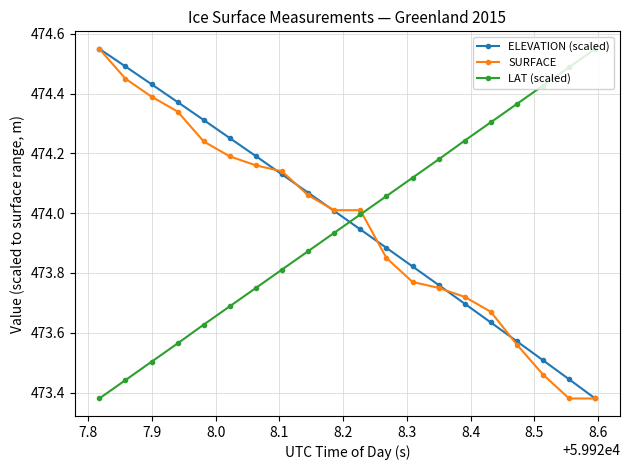

True or false: LAT (scaled) and ELEVATION (scaled) cross at least once.

True